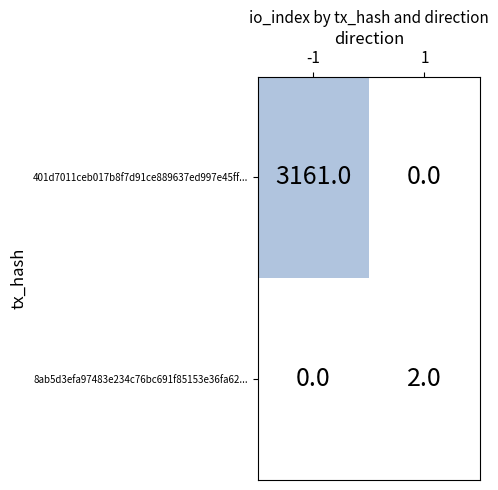

What is the greatest value displayed?

3161